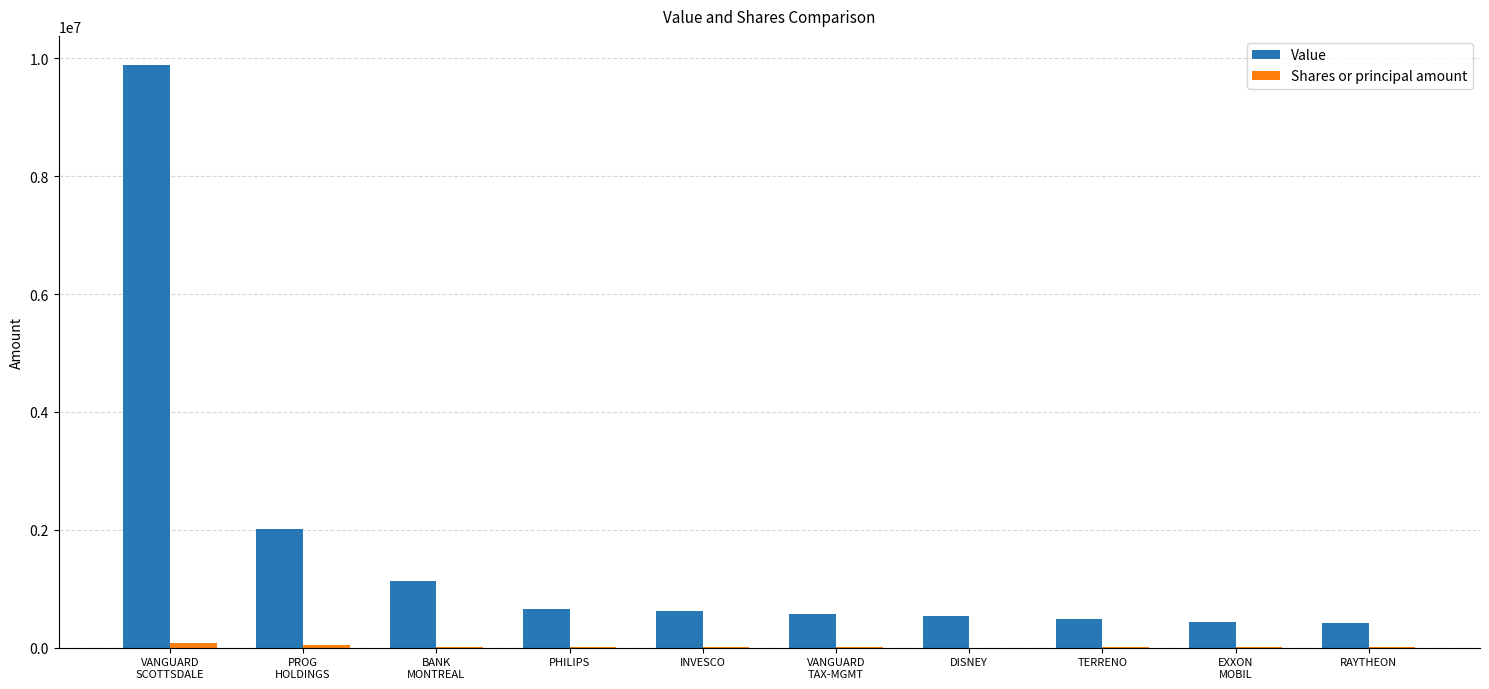

Count the number of data series in this chart.

2